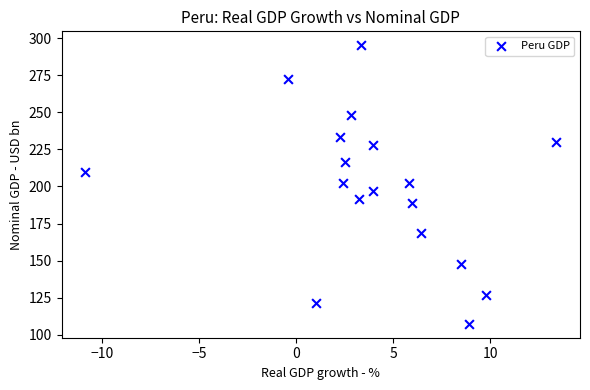

What is the range of X values (max minus min)?

24.3